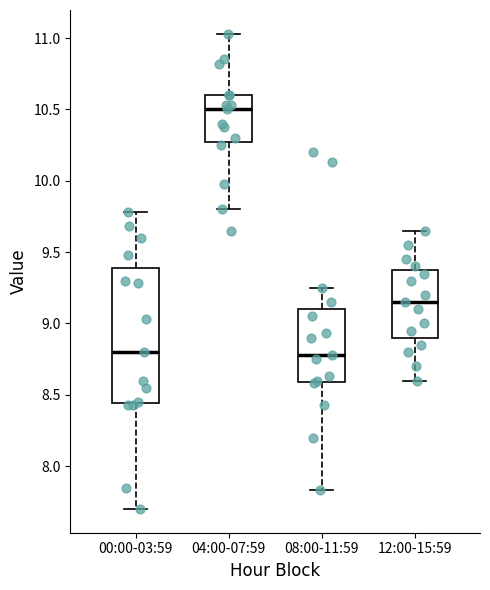

Reading left to right, read every box against the y-axis: the position of its median line, the range the box covers, and the ends of its whiskers. The values are not printed on the chart, so give them approximately, as read against the axis.

00:00-03:59: median 8.80, box 8.45 to 9.40, whiskers 7.70 to 9.80
04:00-07:59: median 10.50, box 10.30 to 10.60, whiskers 9.80 to 11.05
08:00-11:59: median 8.80, box 8.60 to 9.10, whiskers 7.85 to 9.25
12:00-15:59: median 9.15, box 8.90 to 9.40, whiskers 8.60 to 9.65